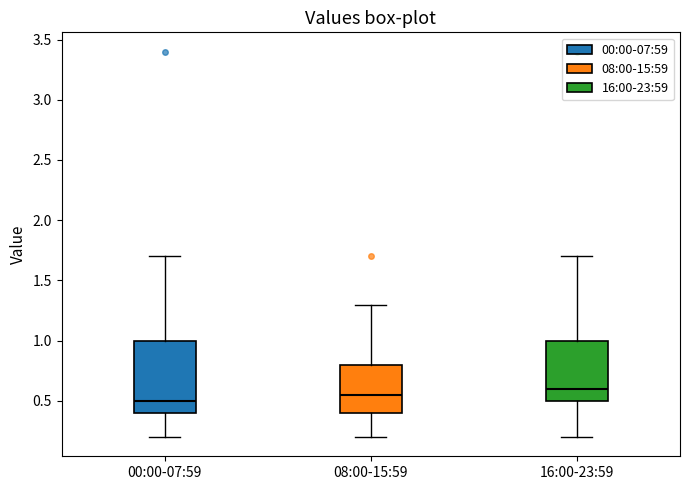

Reading left to right, transcribe this box plot: for each box, give where its median line is, the range the box spans, and where its two whiskers end, as read against the y-axis. The values are not printed on the chart, so give them approximately, as read against the axis.

00:00-07:59: median 0.50, box 0.40 to 1.00, whiskers 0.20 to 1.70
08:00-15:59: median 0.55, box 0.40 to 0.80, whiskers 0.20 to 1.30
16:00-23:59: median 0.60, box 0.50 to 1.00, whiskers 0.20 to 1.70